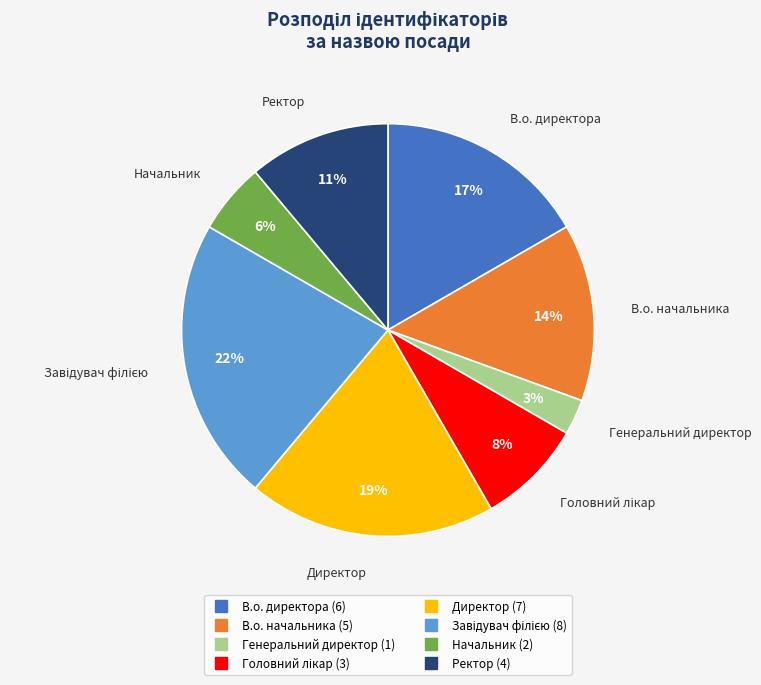

Is it true that Ректор is 11% of the pie?

True